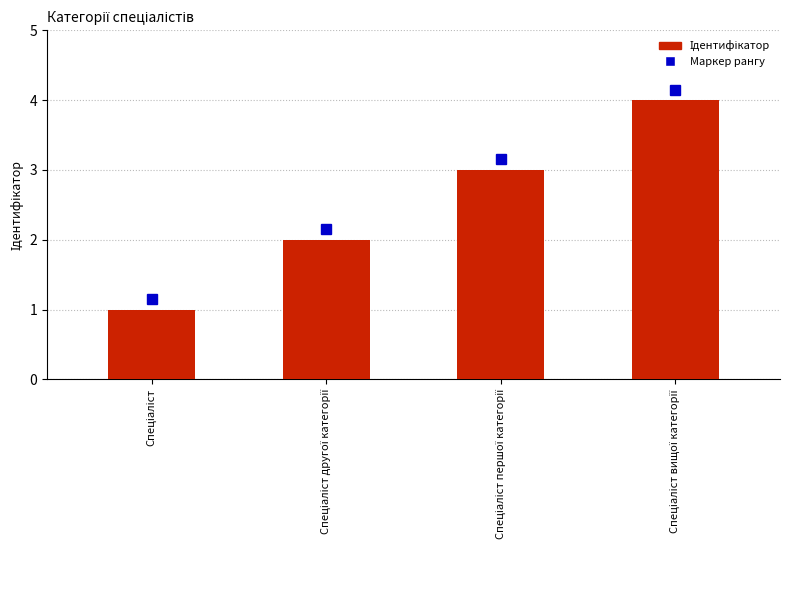

What is the smallest value displayed?

1